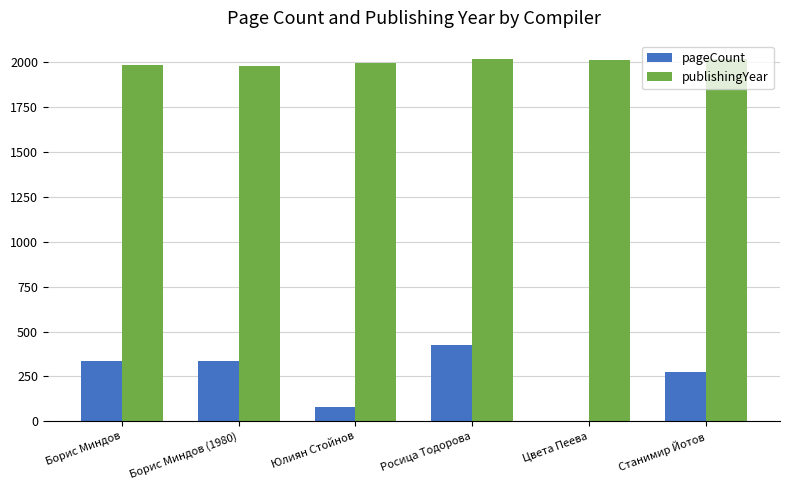

Are the bars grouped side by side (vs. stacked)?

Yes